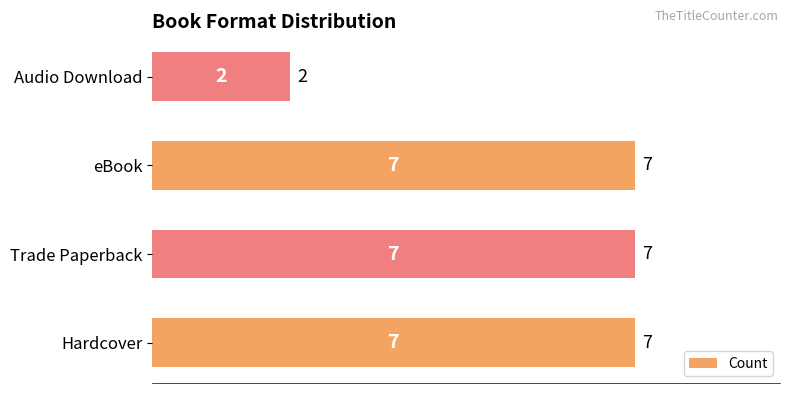

The chart shows a value of 2 at Audio Download. True or false?

True